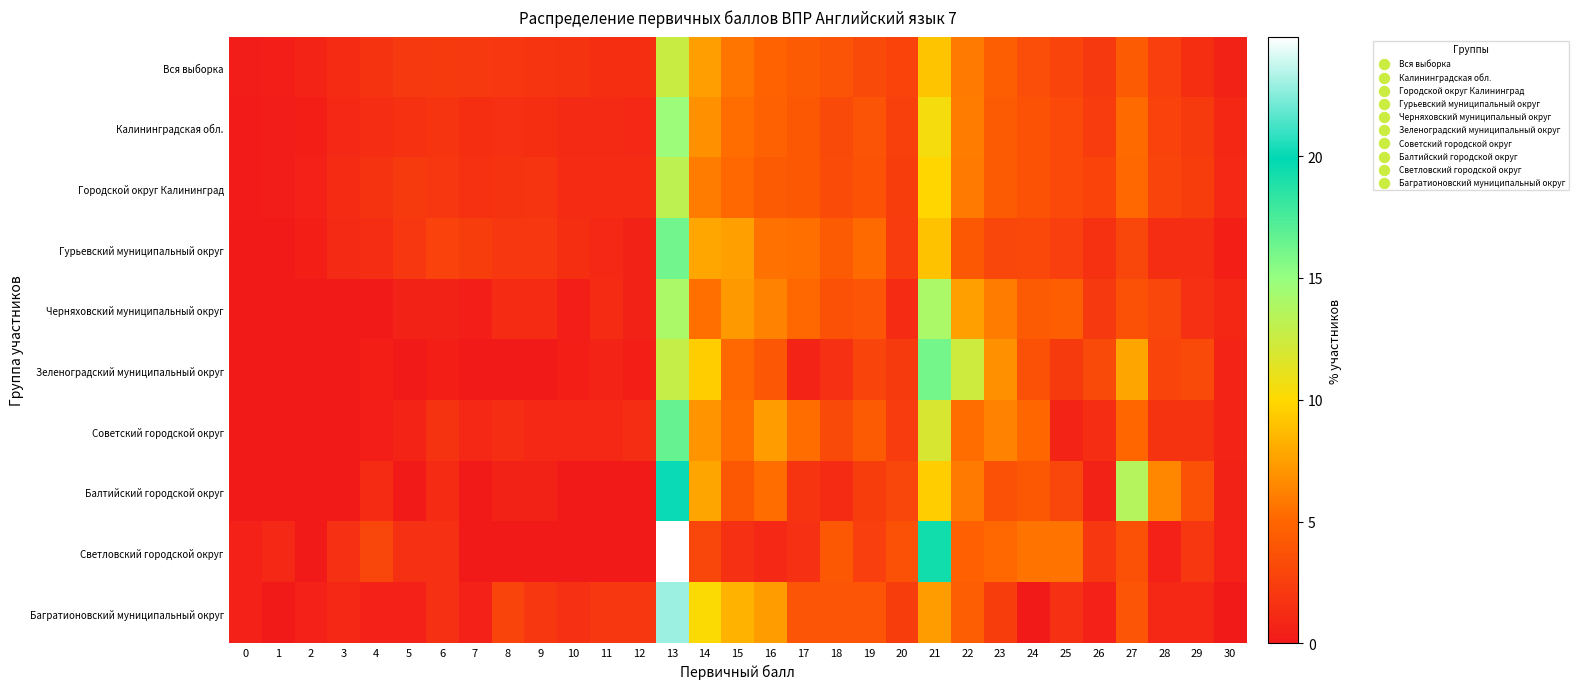

Count the number of data series in this chart.

10